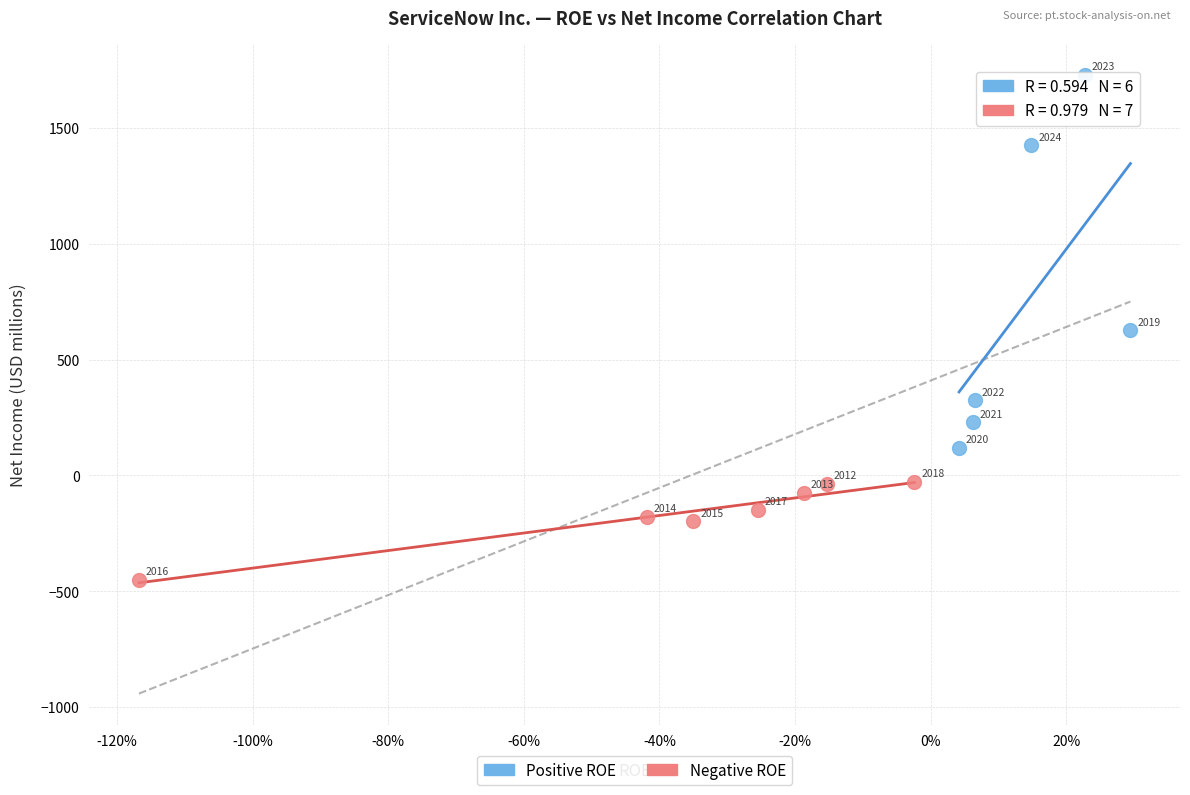

Which series has the largest Y range (max minus min)?

Positive ROE